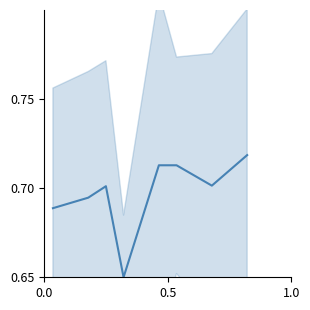

How many interior local valleys (lower than both neighbors) does the data have?

2